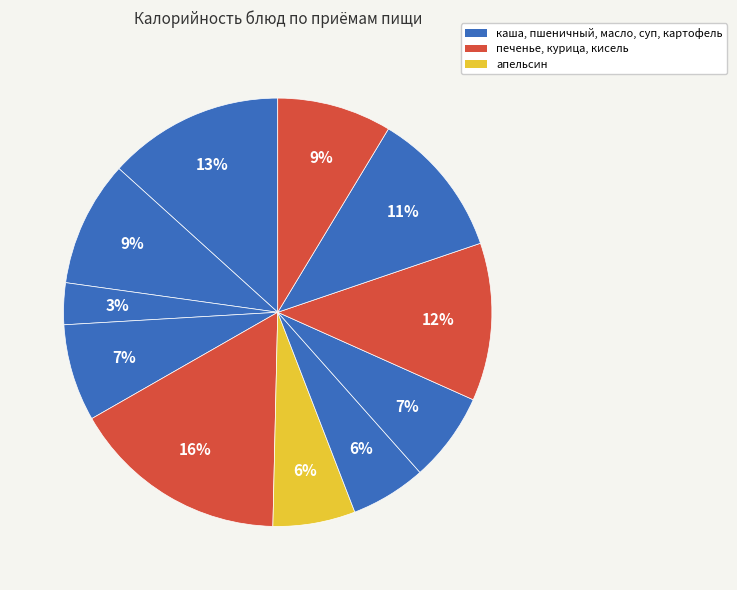

How many slices are in this pie chart?

11